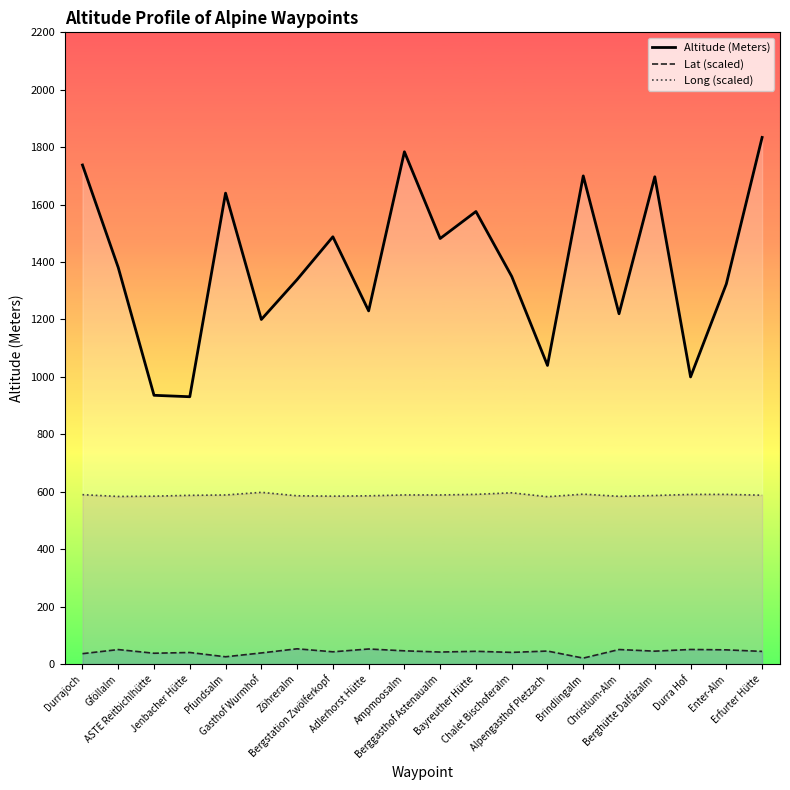

In Long (scaled), how many points are lower than both neighbors (excluding endpoints)?

5